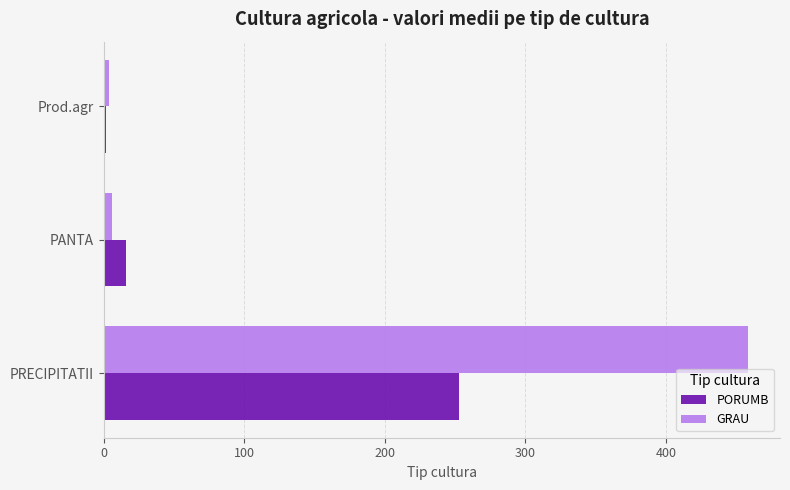

Rank the series by their maximum value, from lowest to highest.

PORUMB, GRAU